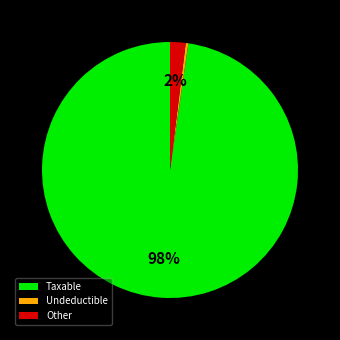

Rank the categories by value from highest to lowest.

Taxable, Other, Undeductible